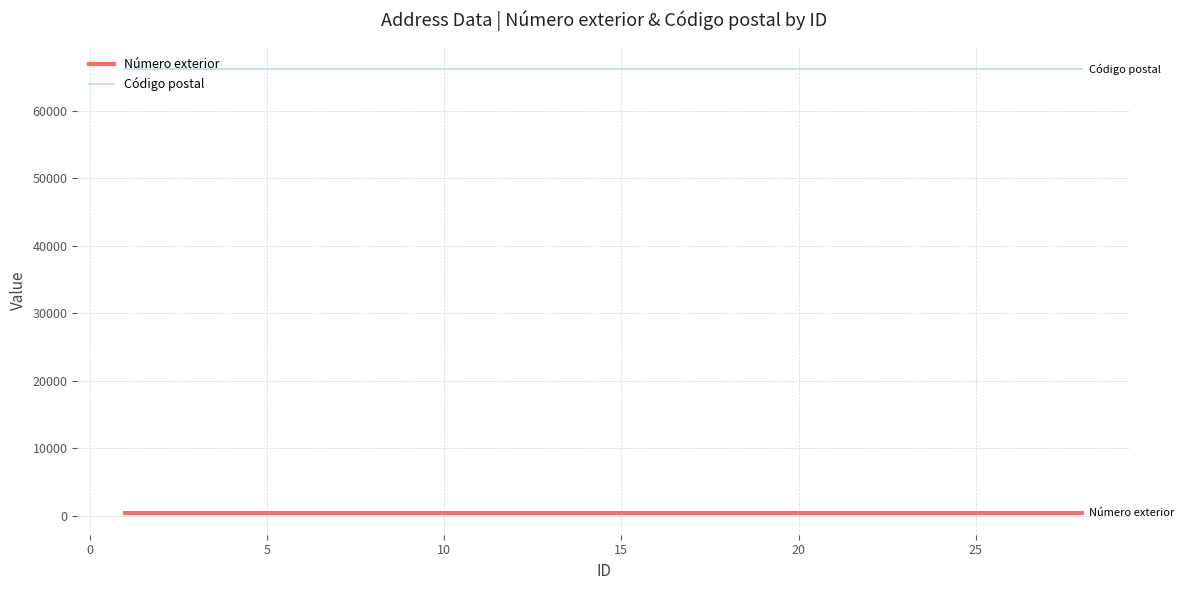

What are all the series names shown in the legend?

Número exterior, Código postal